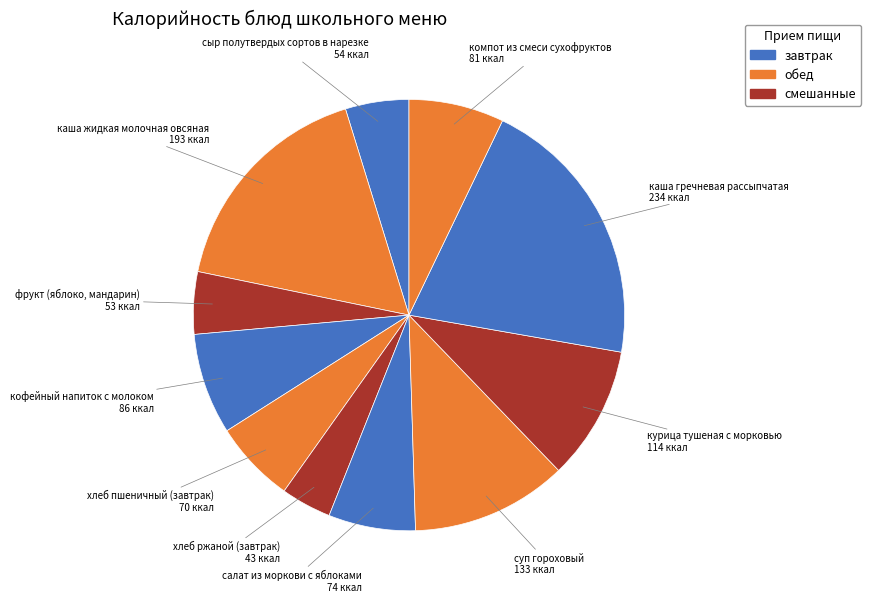

Approximately how many times larger is the value at фрукт (яблоко, мандарин) compared to сыр полутвердых сортов в нарезке?

1.0